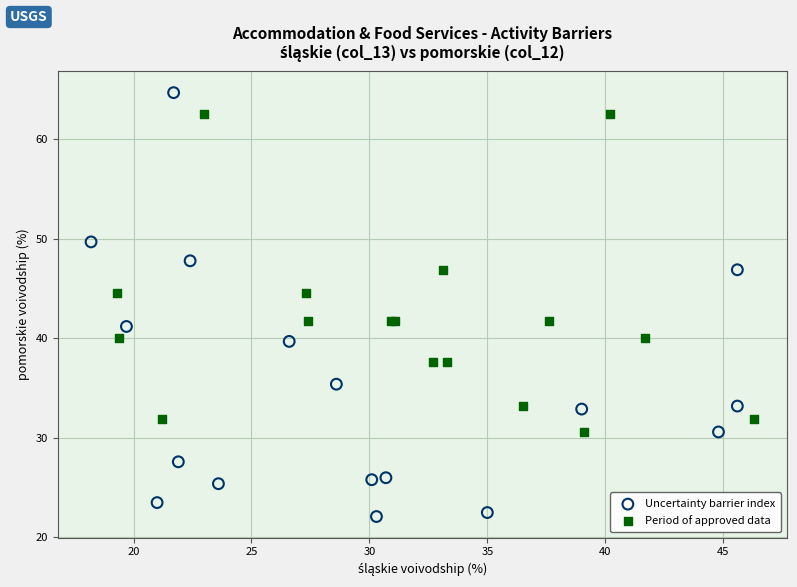

Which series has the largest Y range (max minus min)?

Uncertainty barrier index